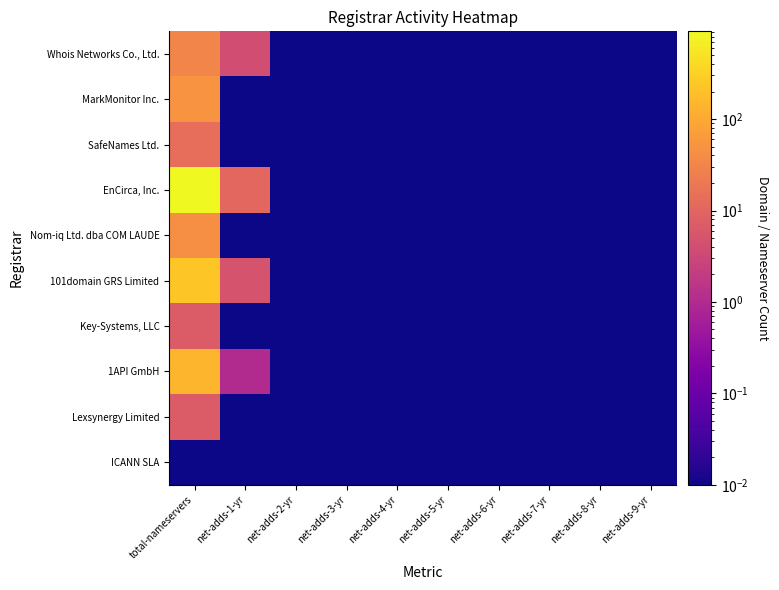

How many categories are shown in the chart?

10